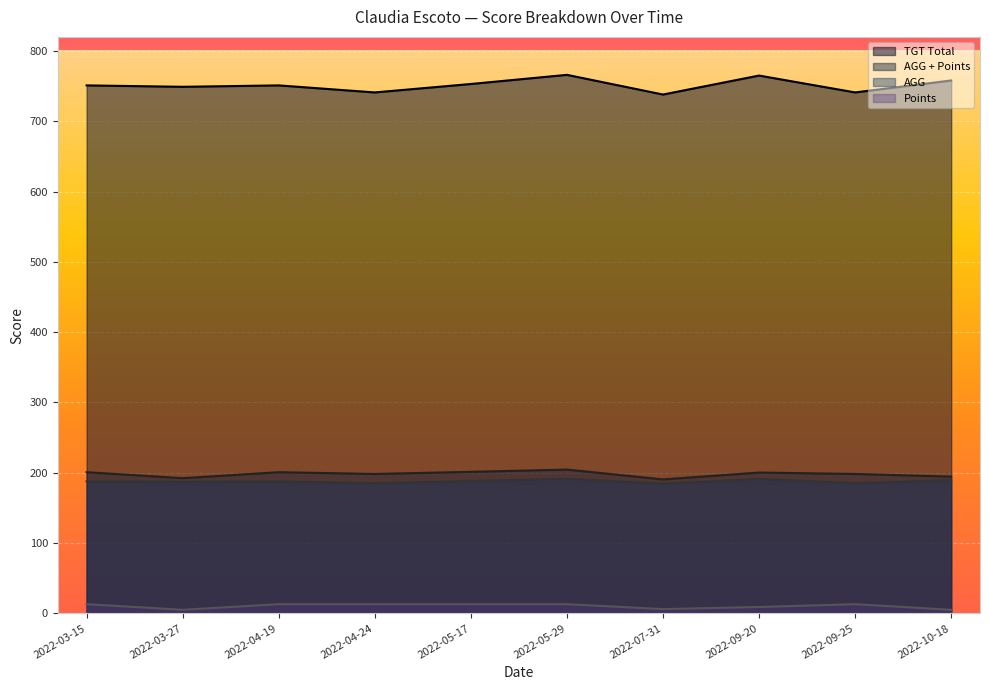

Rank the series by their maximum value, from lowest to highest.

Points, AGG, AGG + Points, TGT Total